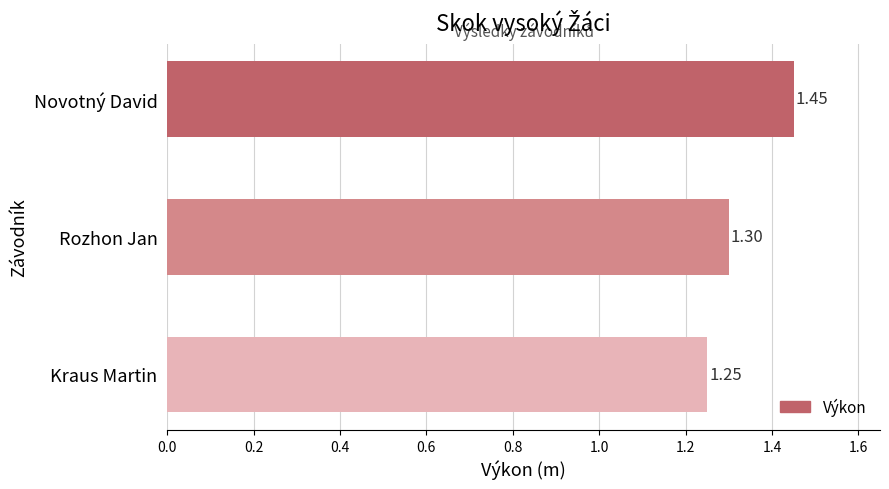

Which label corresponds to the largest value in the chart?

Novotný David